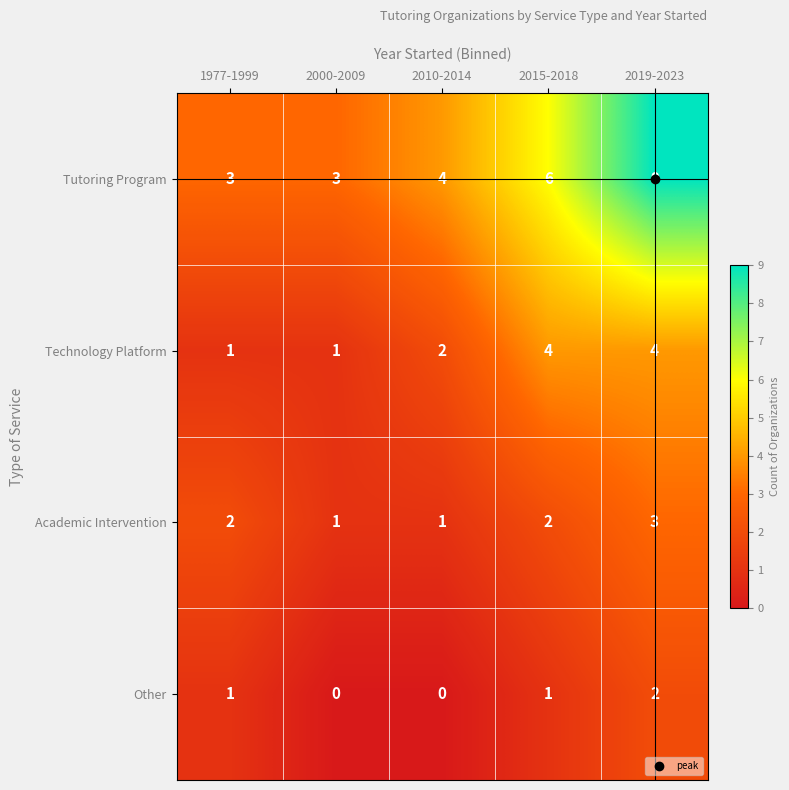

List the series in order of their peak value, highest first.

Tutoring Program, Technology Platform, Academic Intervention, Other